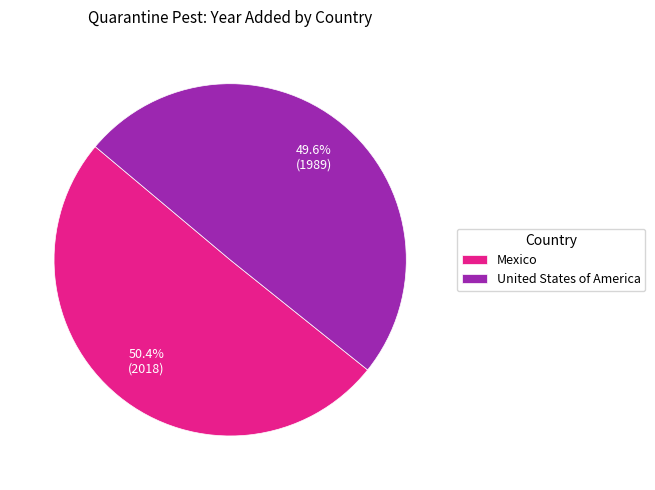

To the nearest percent, what portion does United States of America represent?

50%